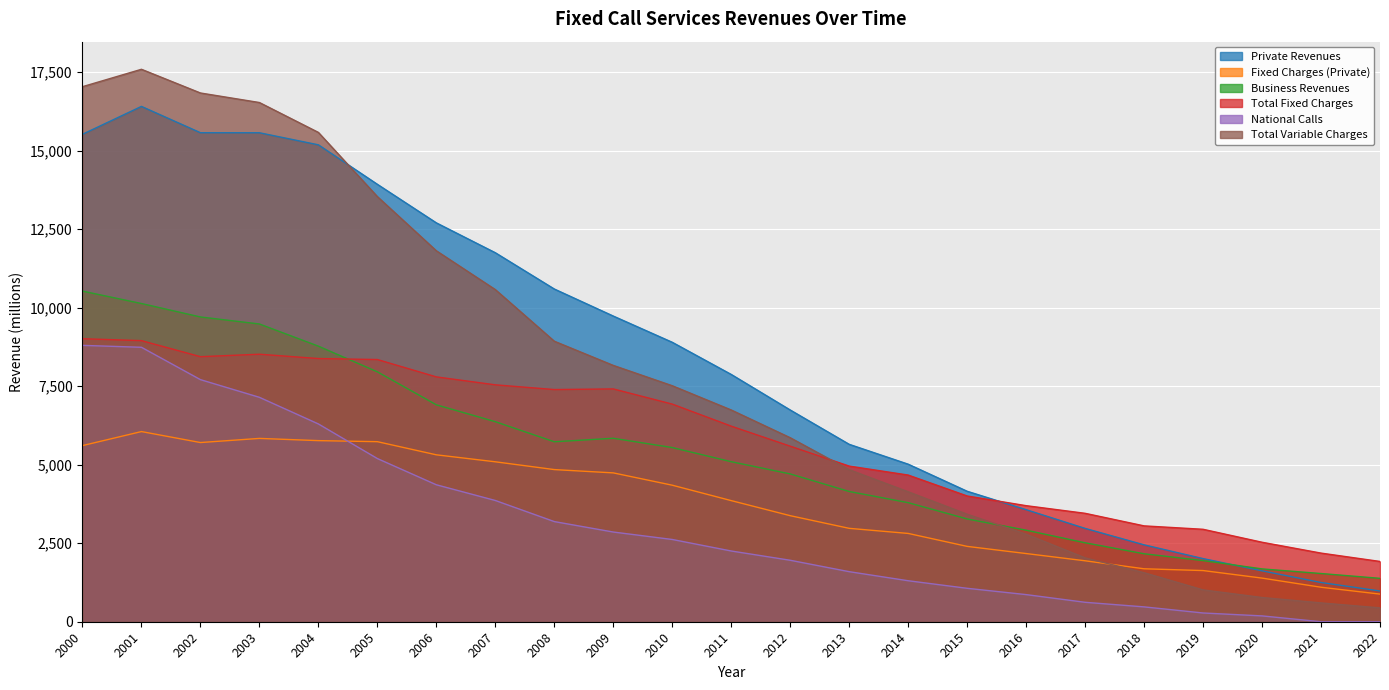

What is the value of the Total Fixed Charges point at the 17th from the left?

3695.1